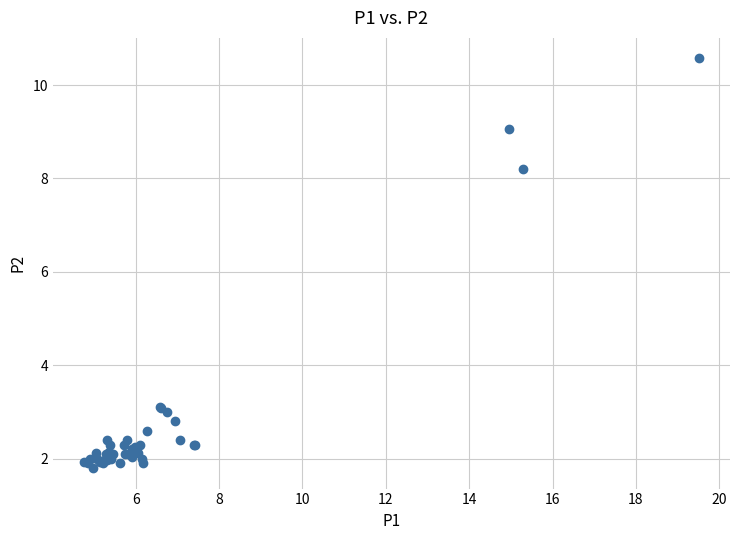

What Y value in the scatter plot is closest to 6?

8.2